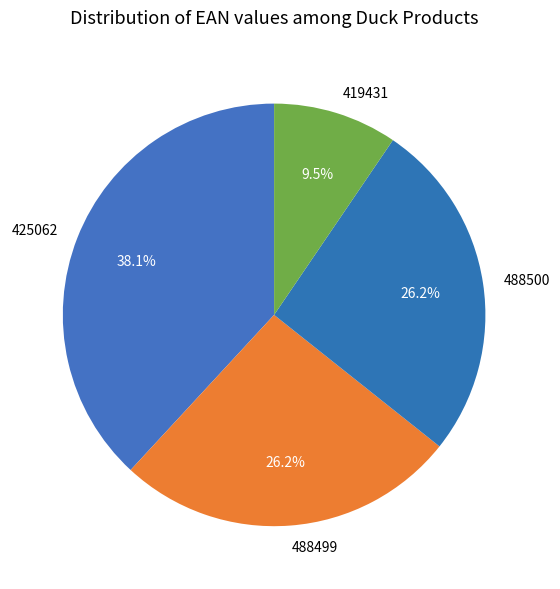

To the nearest percent, what percentage of the pie is 488500?

26%